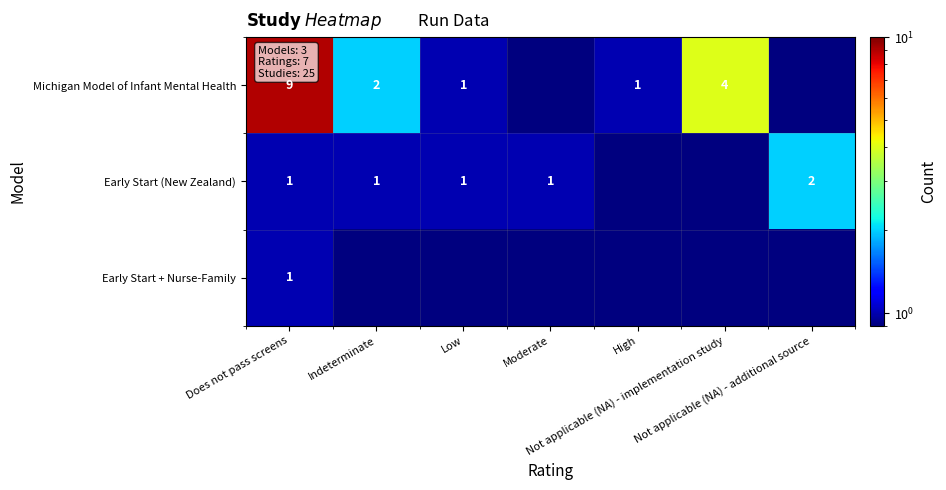

What is the difference between the second highest and minimum values in the Early Start (New Zealand) series?

0.5